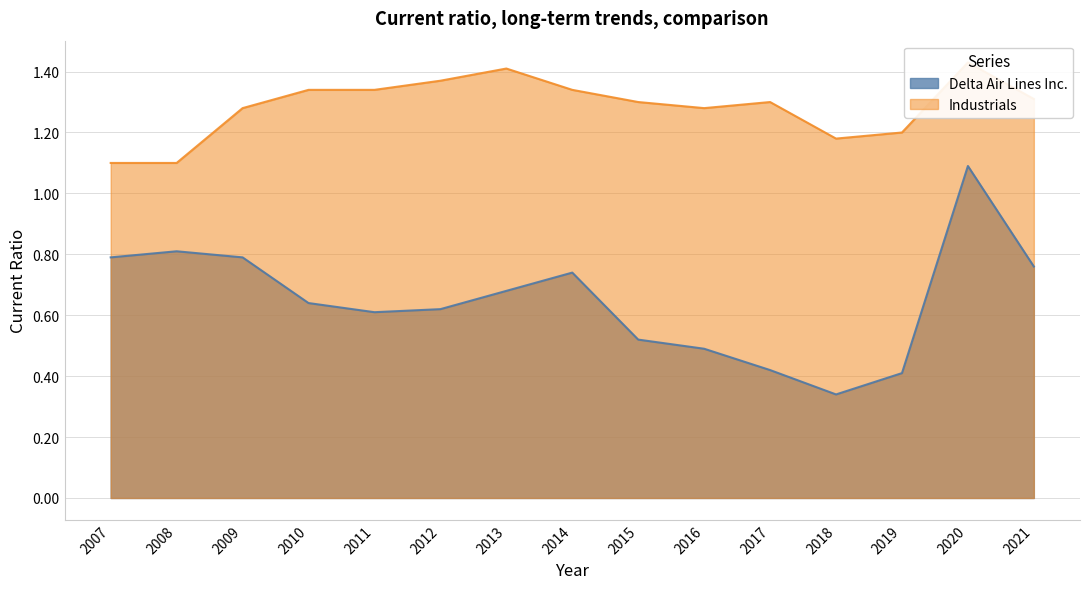

At how many categories does at least one series exceed 0?

15